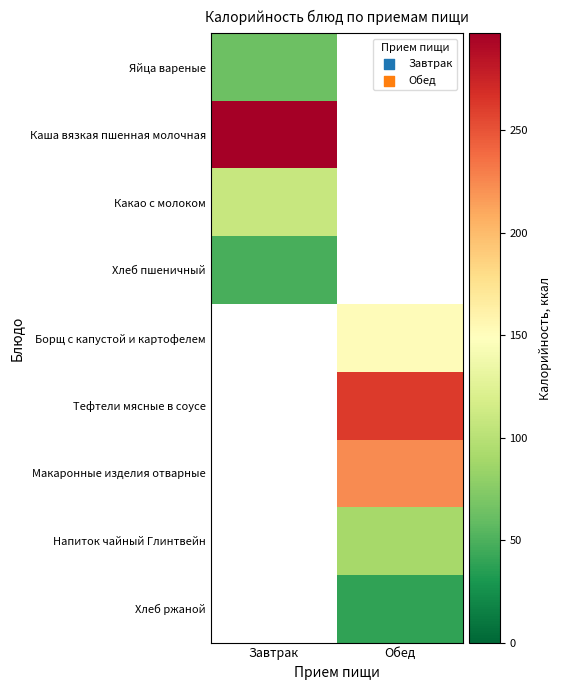

Count the number of data series in this chart.

9